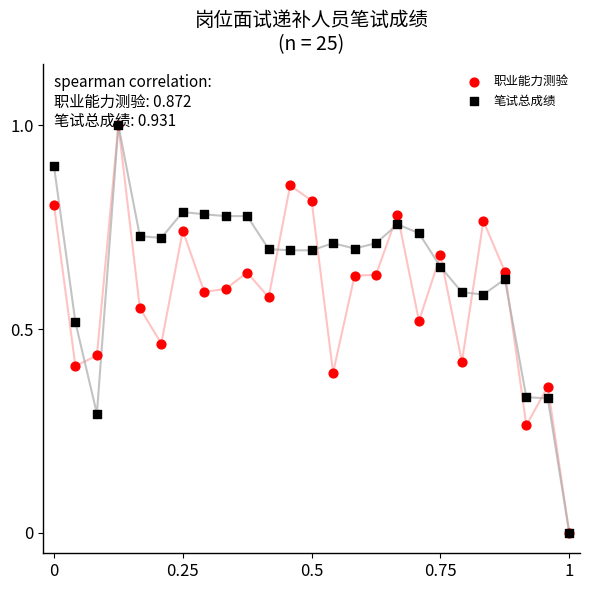

What is the total value across all series at 7?

1.4